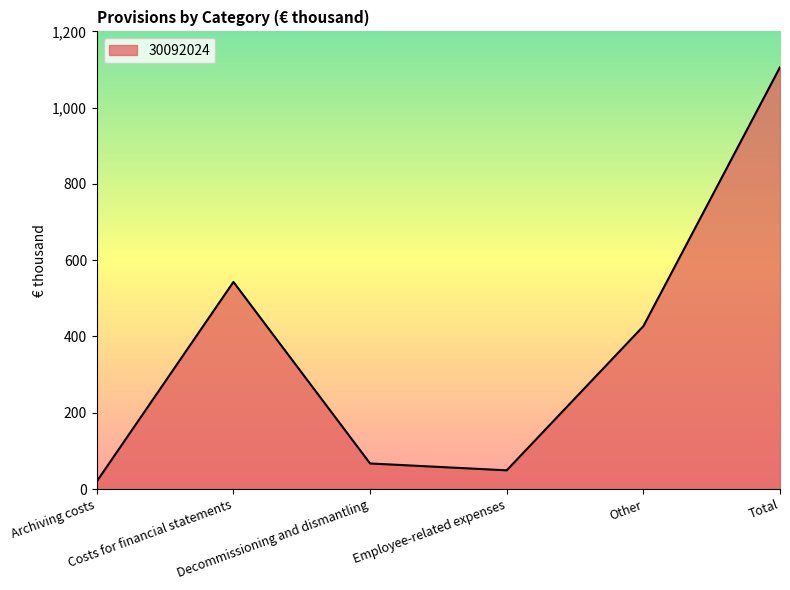

What is the difference between the values at Costs for financial statements and Other?

116